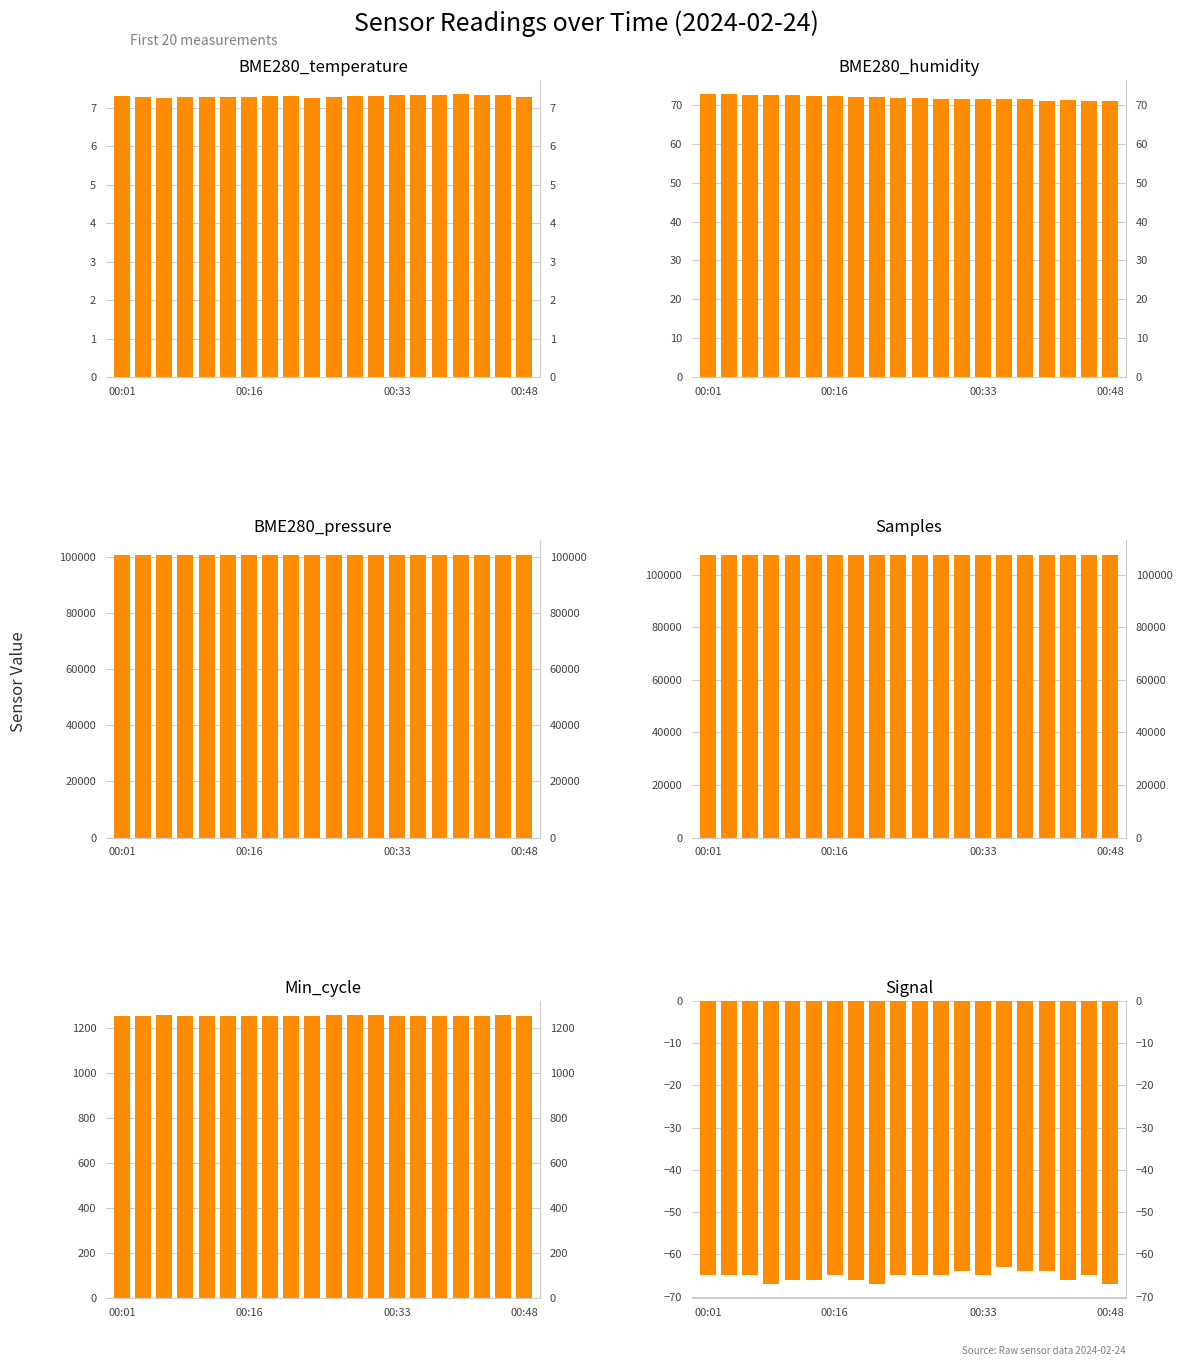

Which series has the largest total across all categories?

Samples